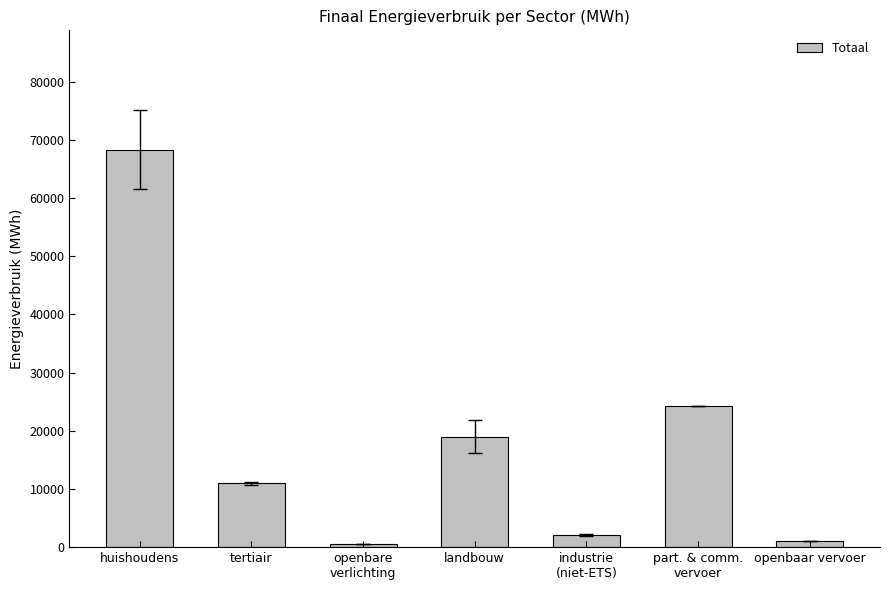

What is the difference between the values at openbaar vervoer and tertiair?

9987.0